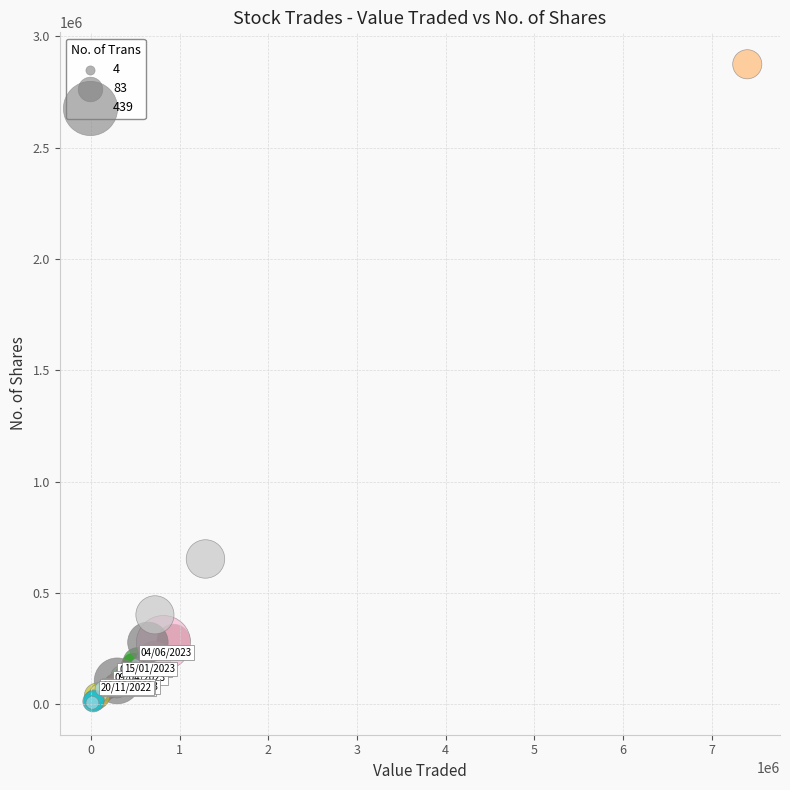

What Y value in the scatter plot is closest to 1440907?

653219